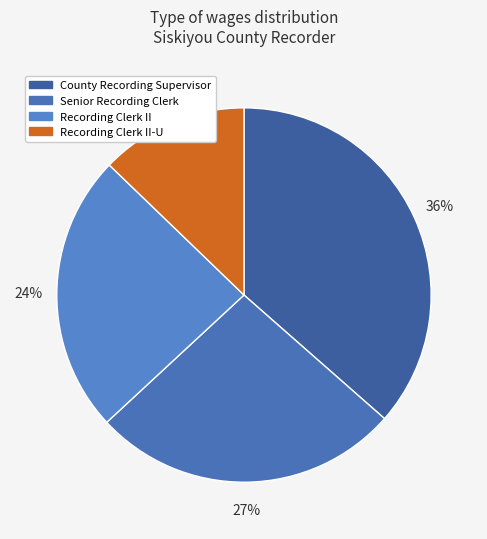

Is it true that County Recording Supervisor is 22% of the pie?

False